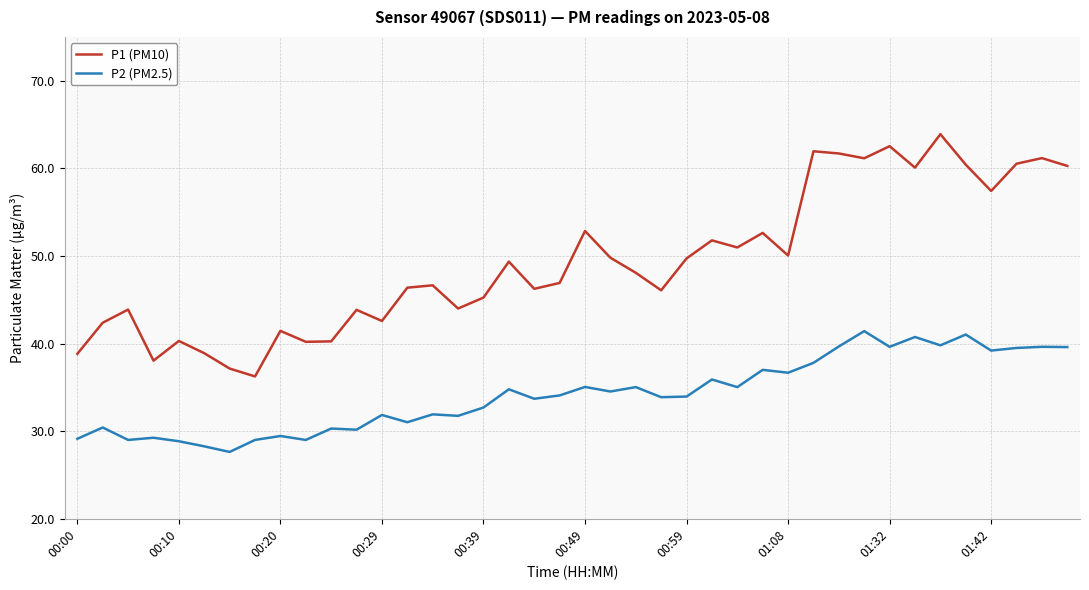

Which series has the widest spread of values?

P1 (PM10)